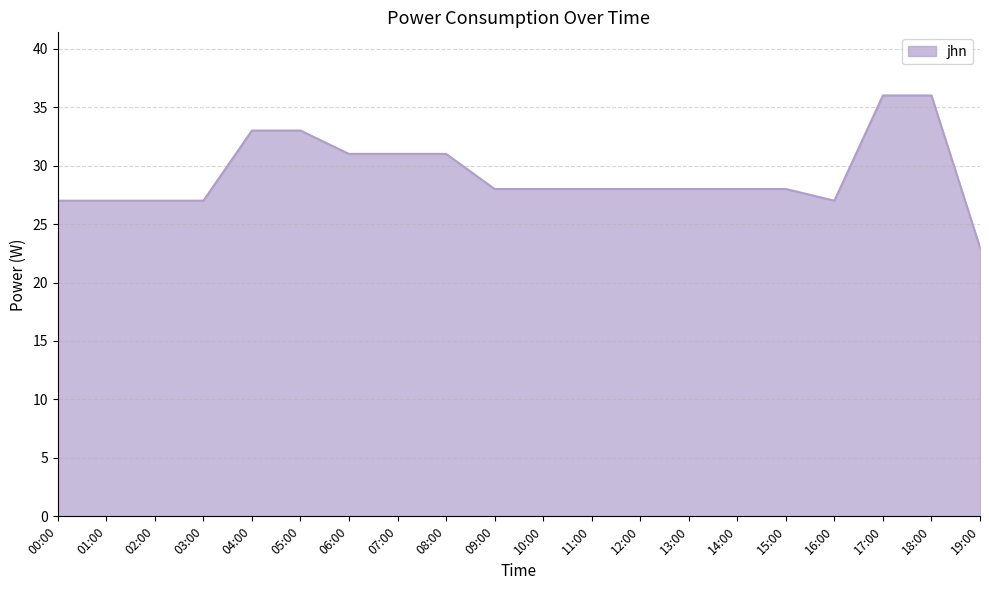

True or false: the data shows 12 at 19:00.

False